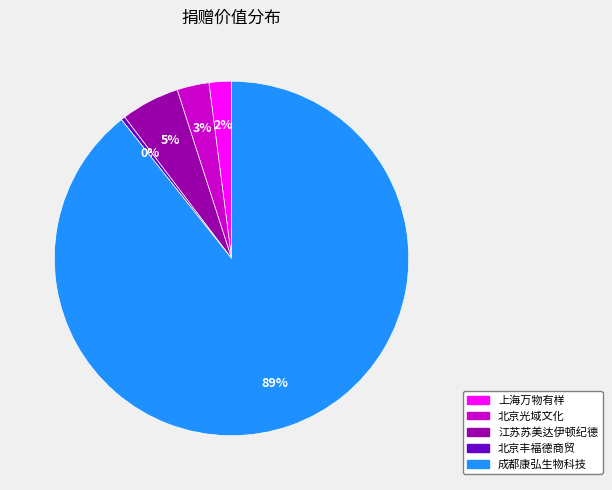

To the nearest percent, what is the average slice percentage?

20%